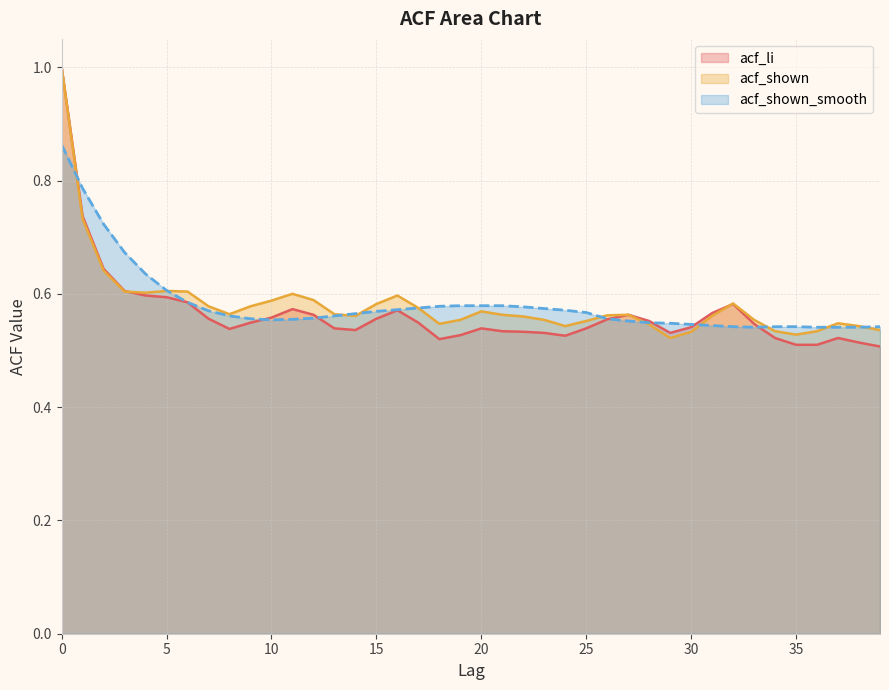

Is it true that acf_shown_smooth equals 0.4 at 38?

False